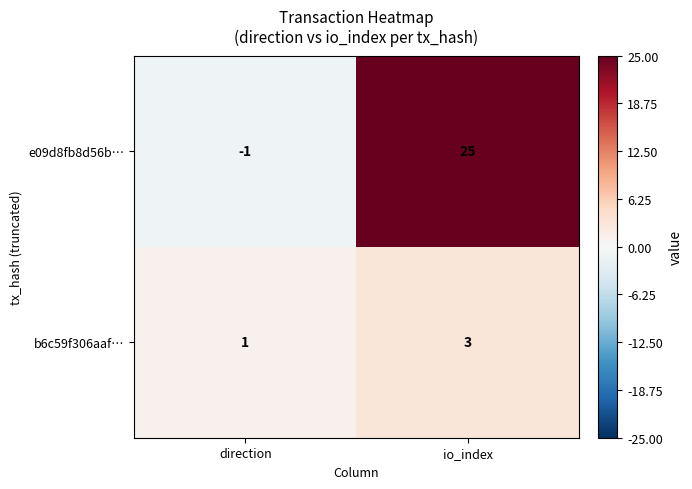

Which series has the largest range (max minus min)?

e09d8fb8d56b…